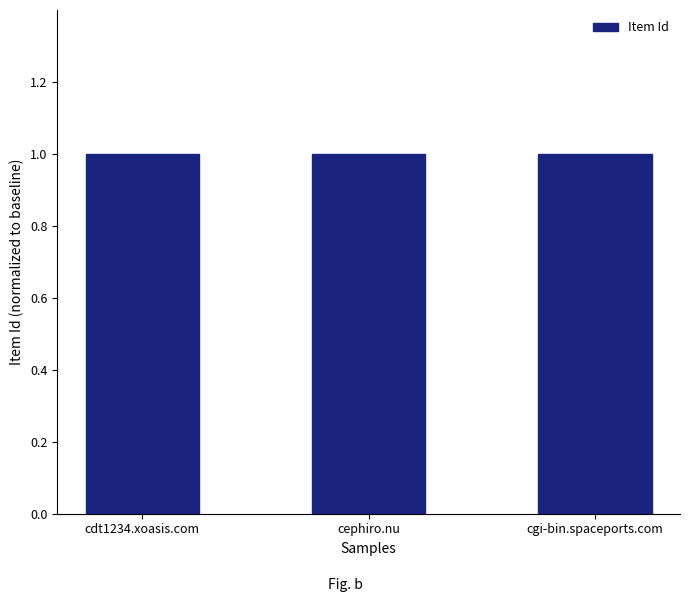

What is the label of the 3rd bar from the left?

cgi-bin.spaceports.com